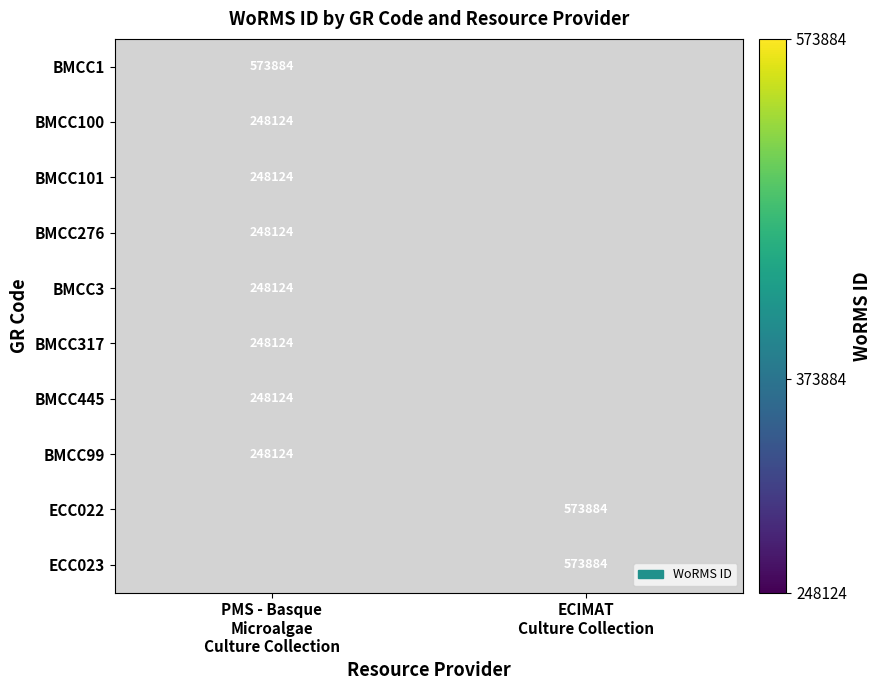

Count the number of categories in the chart.

2